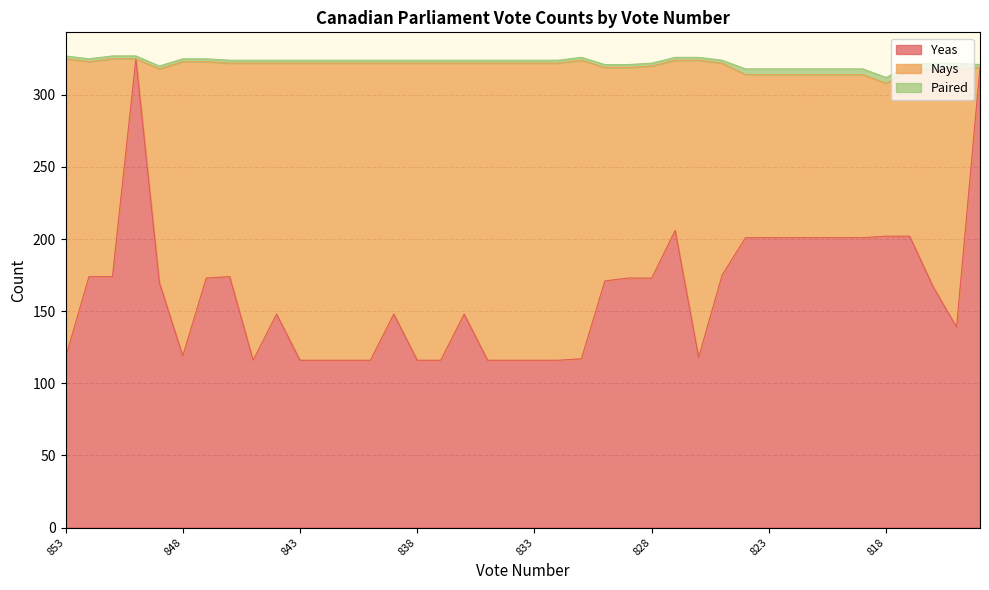

Reading left to right, transcribe all the data shown in this chart.

Yeas: 118	174	174	325	170	119	173	174	116	148	116	116	116	116	148	116	116	148	116	116	116	116	117	171	173	173	206	118	175	201	201	201	201	201	201	202	202	167	139	319
Nays: 207	149	151	0	148	204	150	148	206	174	206	206	206	206	174	206	206	174	206	206	206	206	207	148	146	147	118	206	147	113	113	113	113	113	113	106	115	151	179	0
Paired: 2	2	2	2	2	2	2	2	2	2	2	2	2	2	2	2	2	2	2	2	2	2	2	2	2	2	2	2	2	4	4	4	4	4	4	4	4	4	4	2